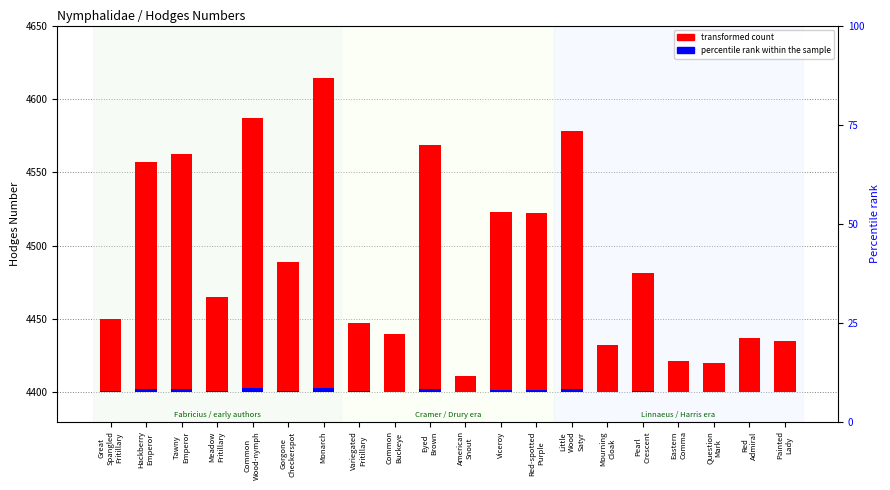

How many bars are there in each group?

2